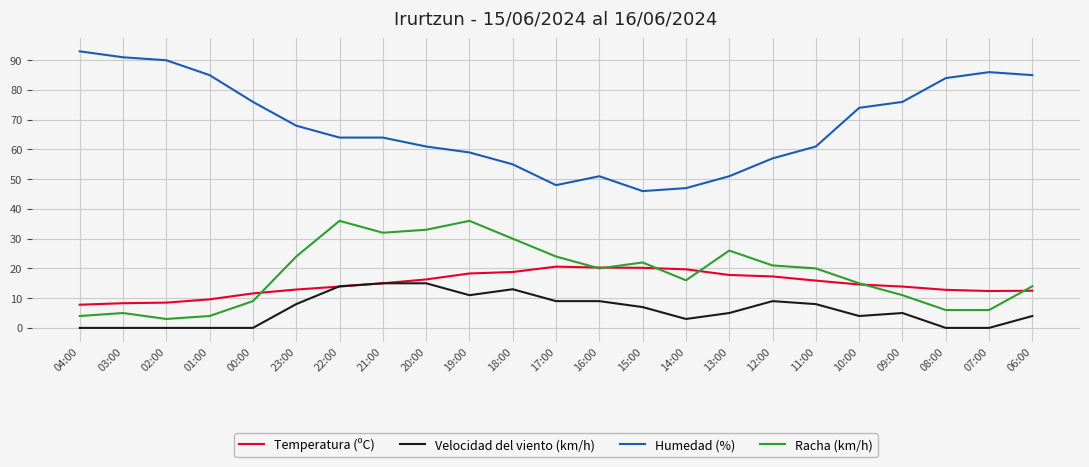

True or false: Humedad (%) and Temperatura (ºC) intersect in this chart.

False